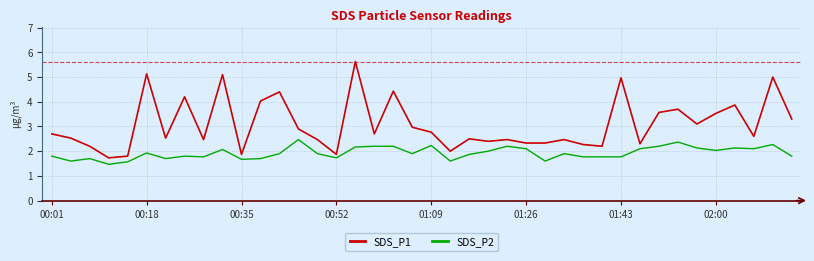

Rank the series by their average value, from lowest to highest.

SDS_P2, SDS_P1